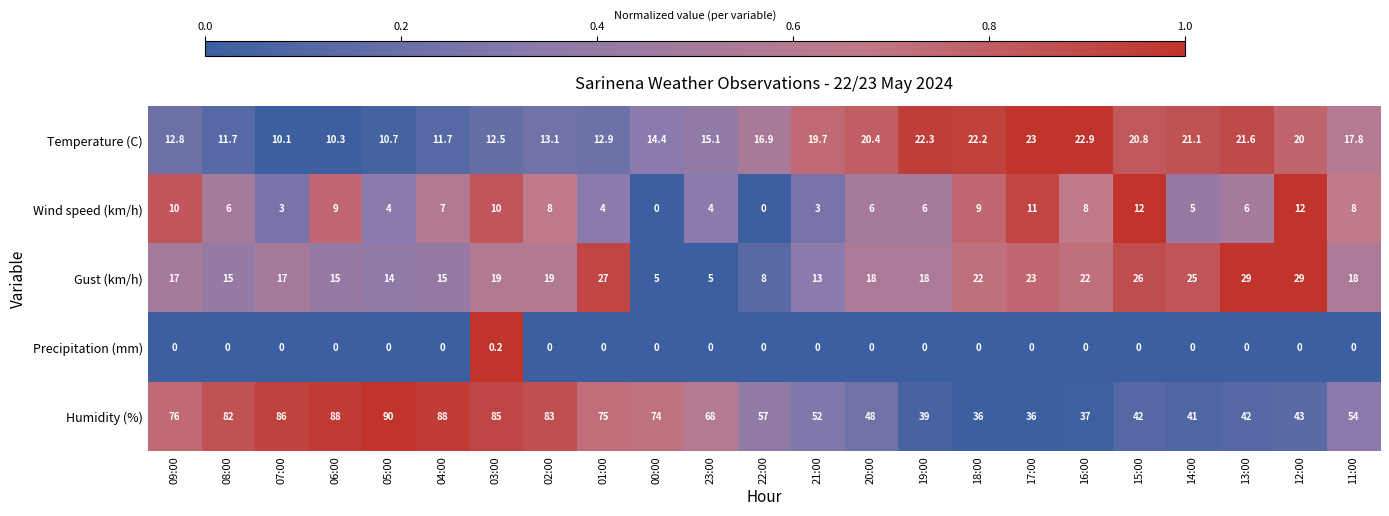

Is it true that Wind speed (km/h) equals 6.0 at 08:00?

True